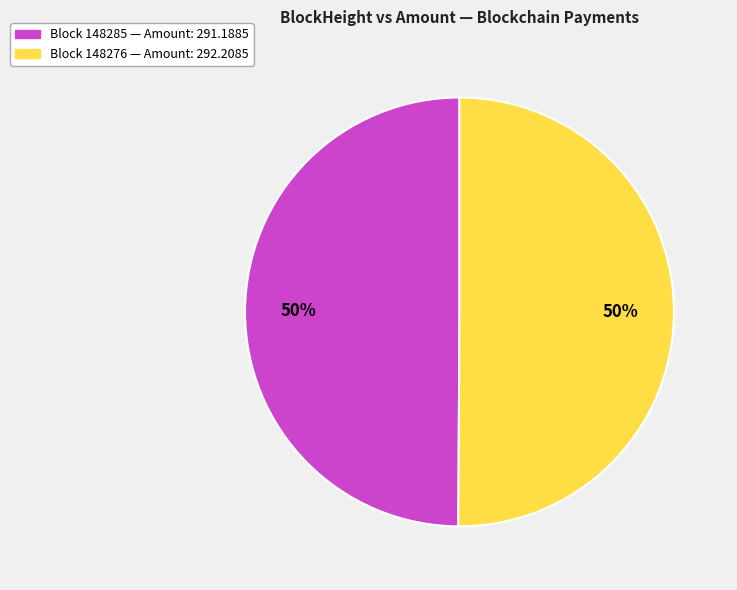

How many segments does this pie chart have?

2